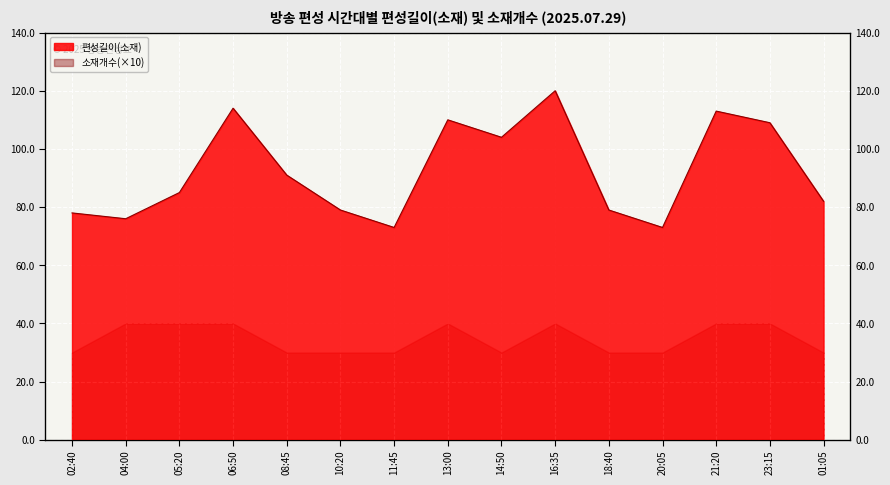

Where is the first local maximum?

06:50